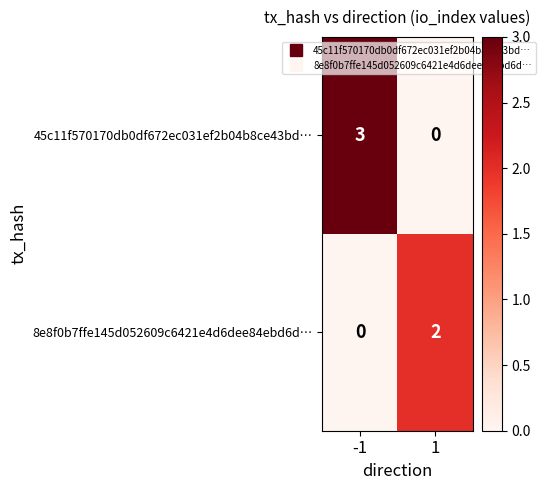

What is the total value across all series at -1?

3